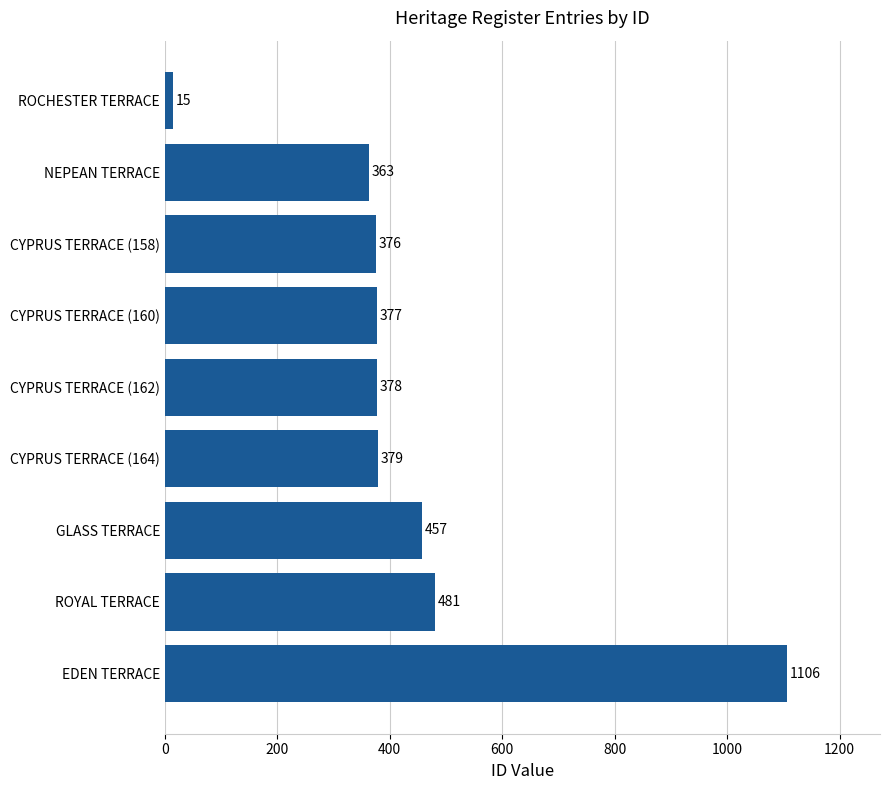

What is the change in value from CYPRUS TERRACE (162) to ROCHESTER TERRACE?

-363